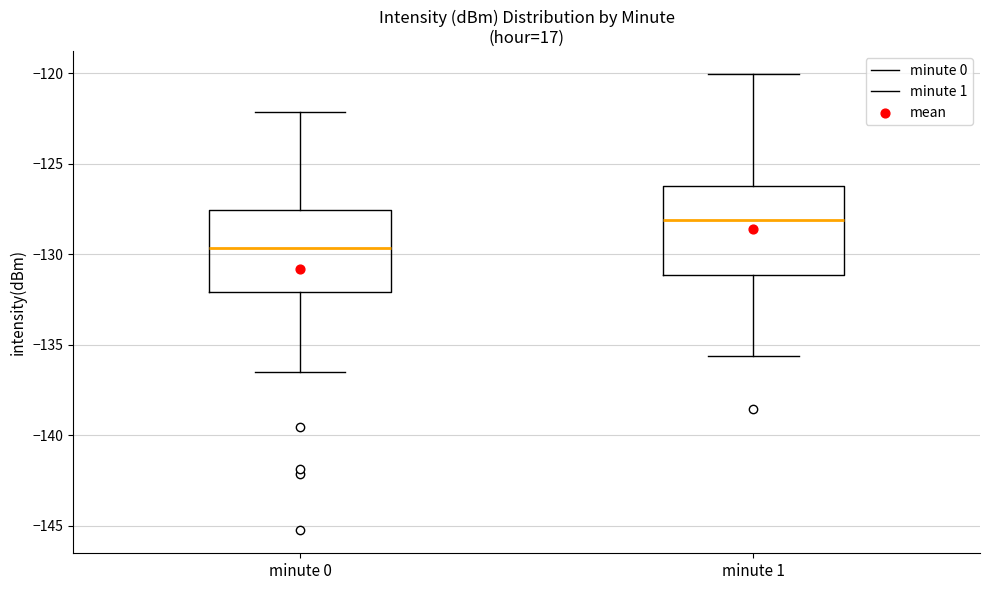

Reading left to right, transcribe this box plot: for each box, give where its median line is, the range the box spans, and where its two whiskers end, as read against the y-axis. The values are not printed on the chart, so give them approximately, as read against the axis.

minute 0: median -129.5, box -132.0 to -127.5, whiskers -136.5 to -122.0
minute 1: median -128.0, box -131.0 to -126.0, whiskers -135.5 to -120.0